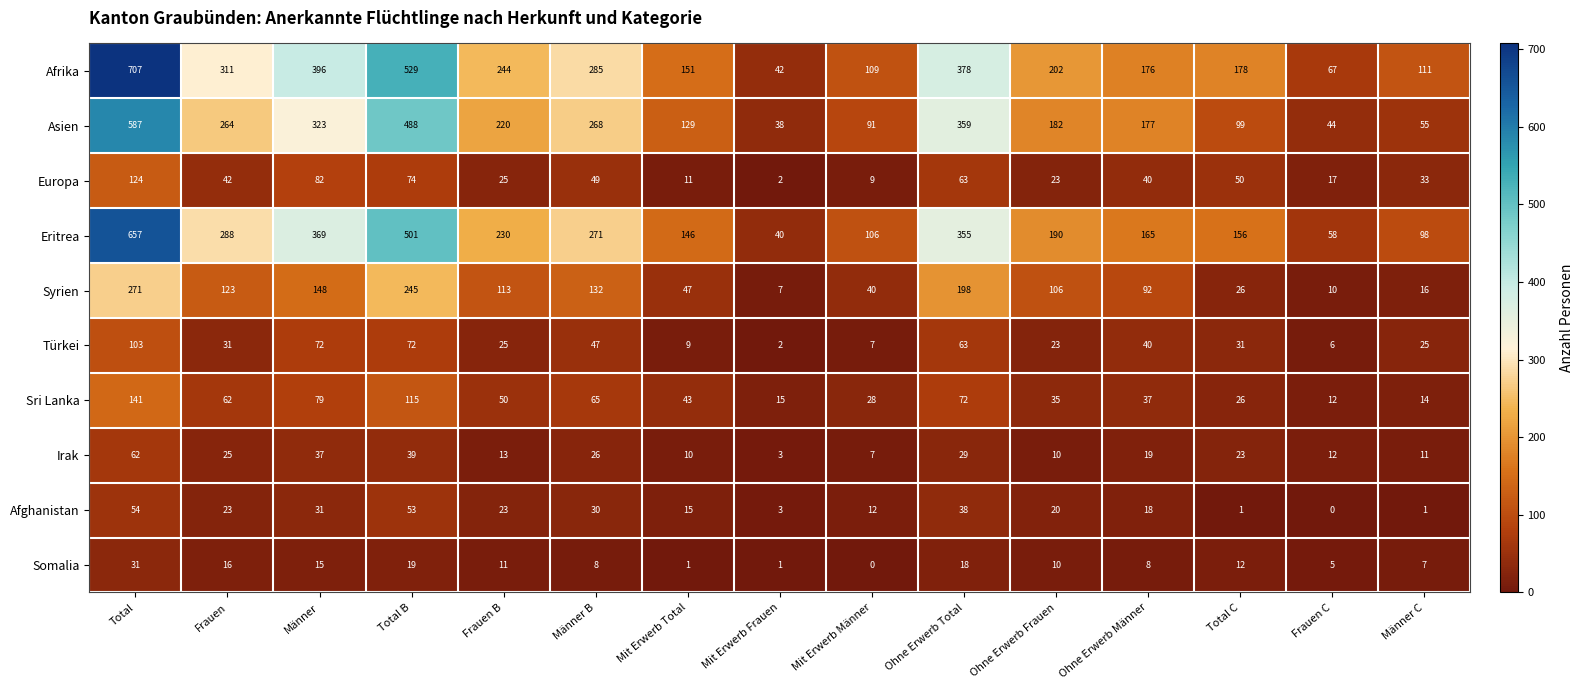

At which category is the sum across all series the highest?

Total